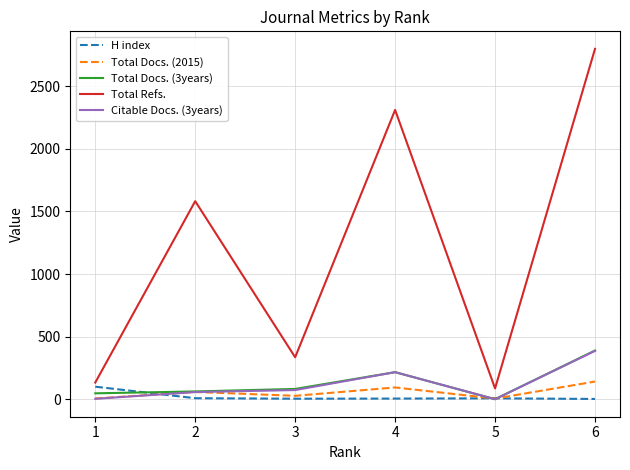

True or false: H index has a value of 5 at 4.

True